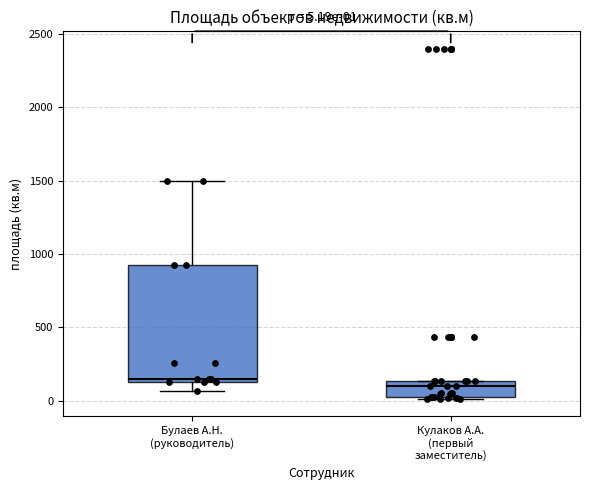

Which box has the highest median line?

Булаев А.Н. (руководитель)